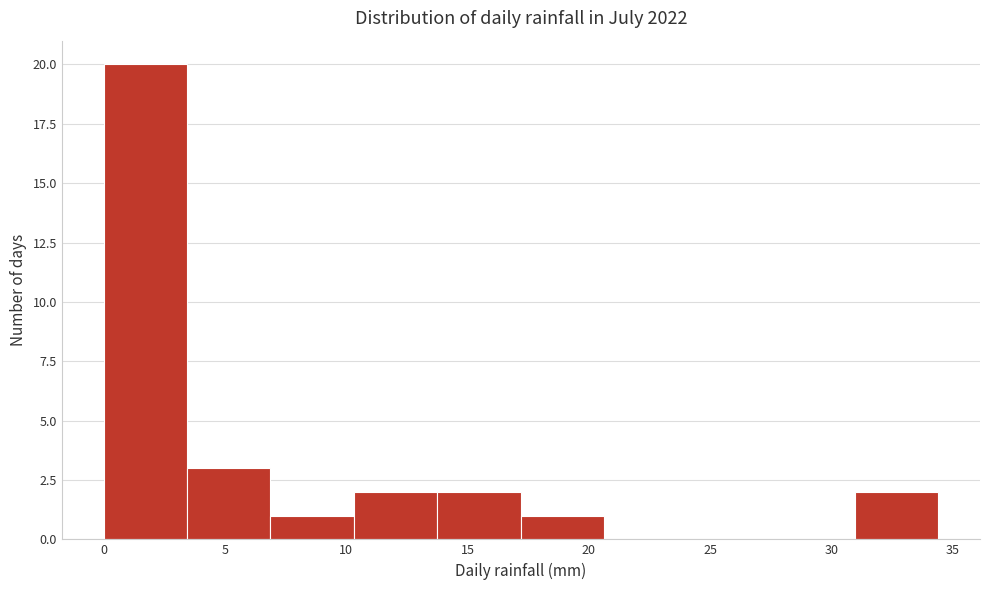

Reading left to right, transcribe this chart: for each bar, give the range it covers on the x-axis and its height. Neither the bar edges nor the heights are printed on the chart, so give them approximately, as read against the axes.

0.0 to 3.5: 20
3.5 to 7.0: 3
7.0 to 10.5: 1
10.5 to 14.0: 2
14.0 to 17.0: 2
17.0 to 20.5: 1
20.5 to 24.0: 0
24.0 to 27.5: 0
27.5 to 31.0: 0
31.0 to 34.5: 2